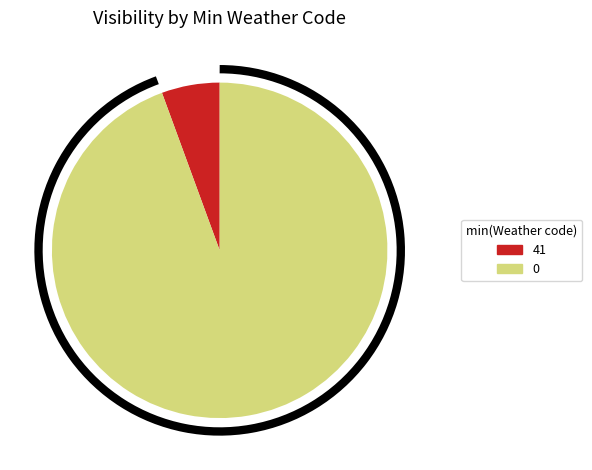

How many segments does this pie chart have?

2